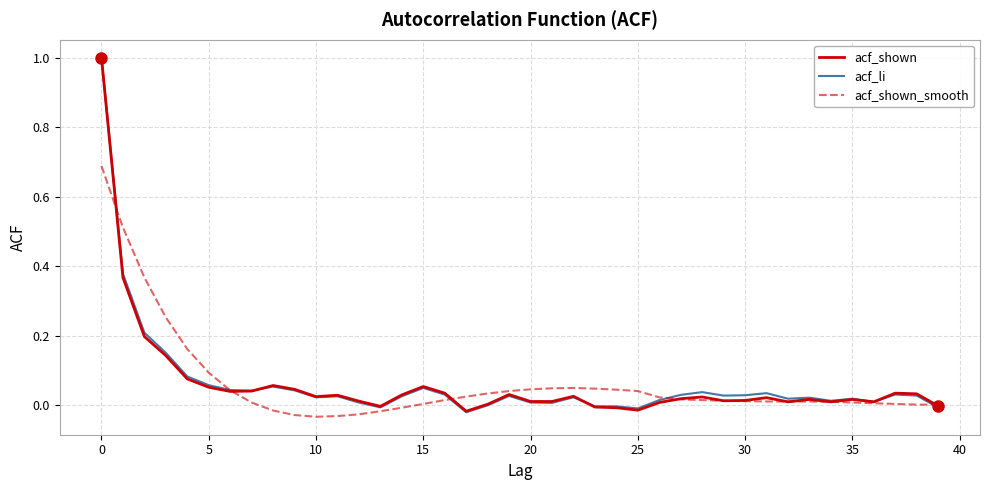

What is the maximum value shown in the chart?

1.0